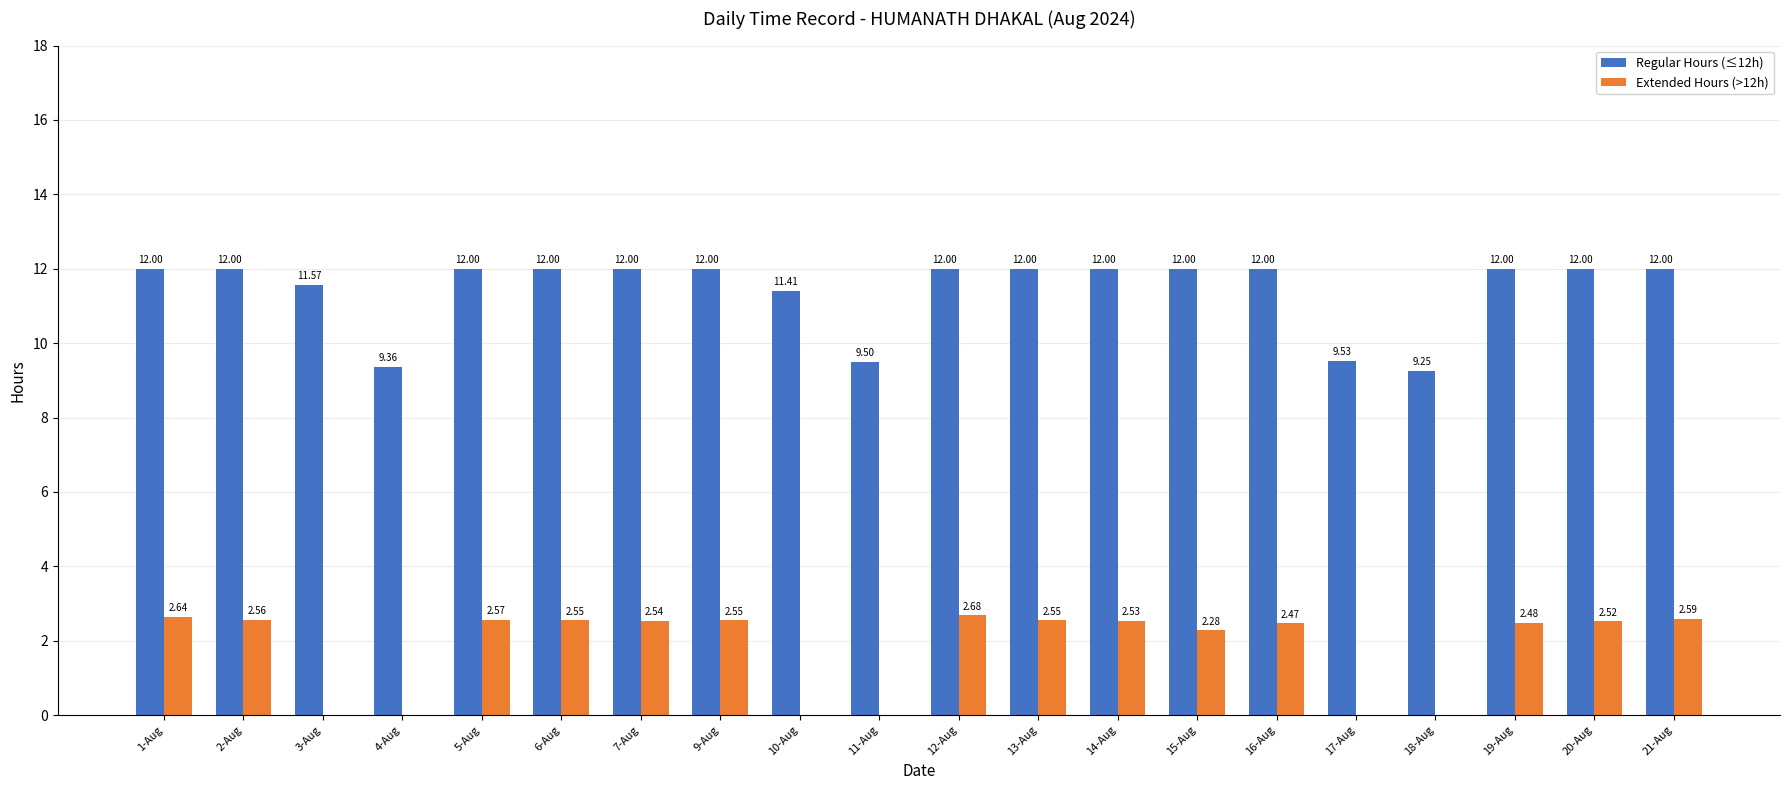

What is the sum of all Extended Hours (>12h) values?

35.5